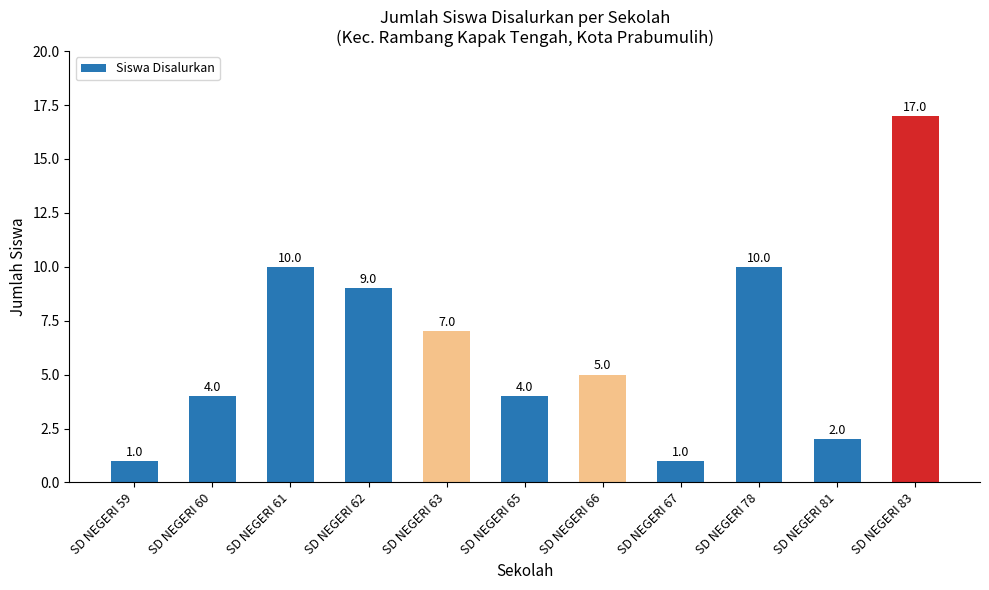

Are the bars grouped side by side (vs. stacked)?

No